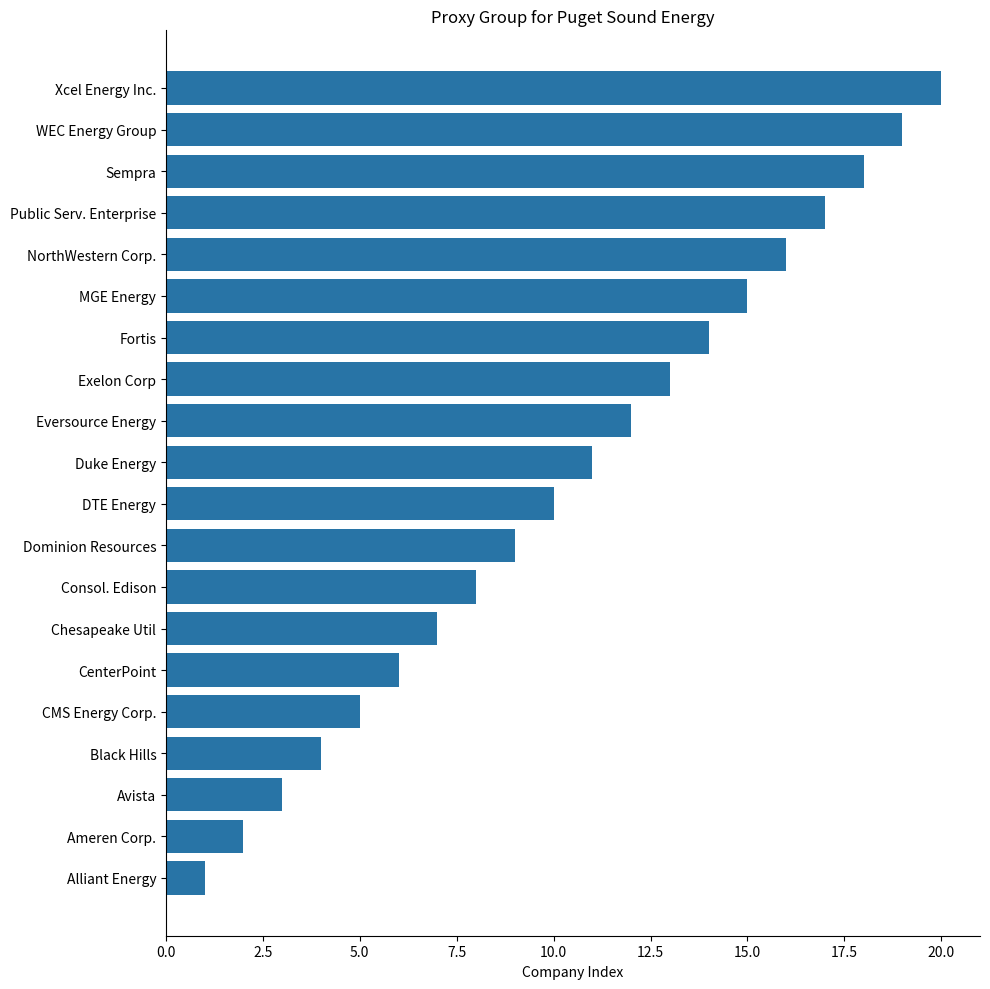

Approximately how many times larger is the value at DTE Energy compared to Exelon Corp?

0.8